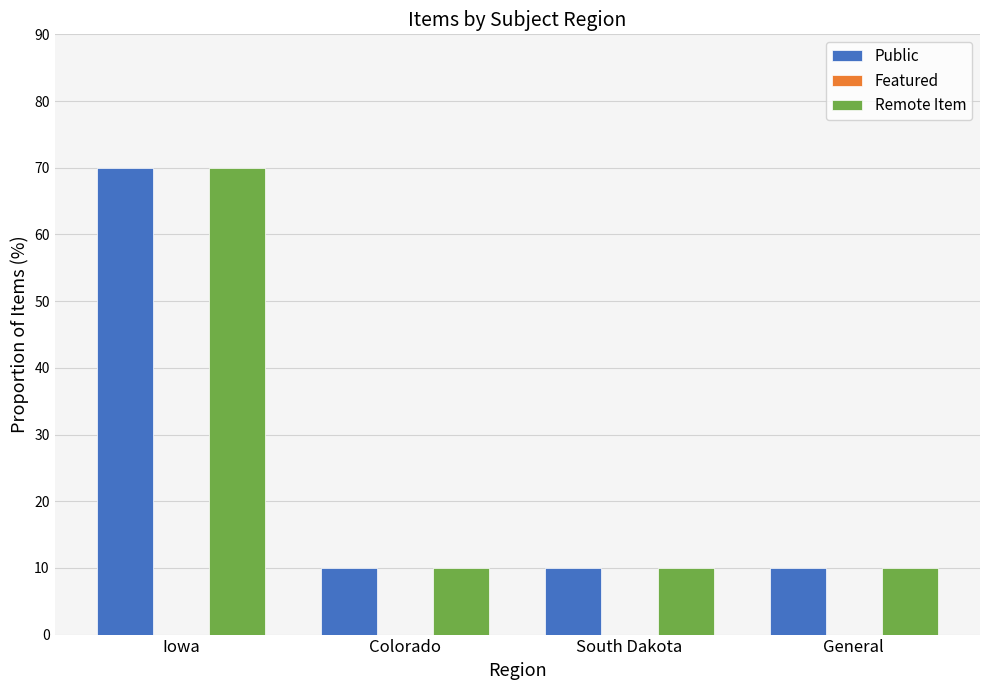

How many bars are there in total?

8